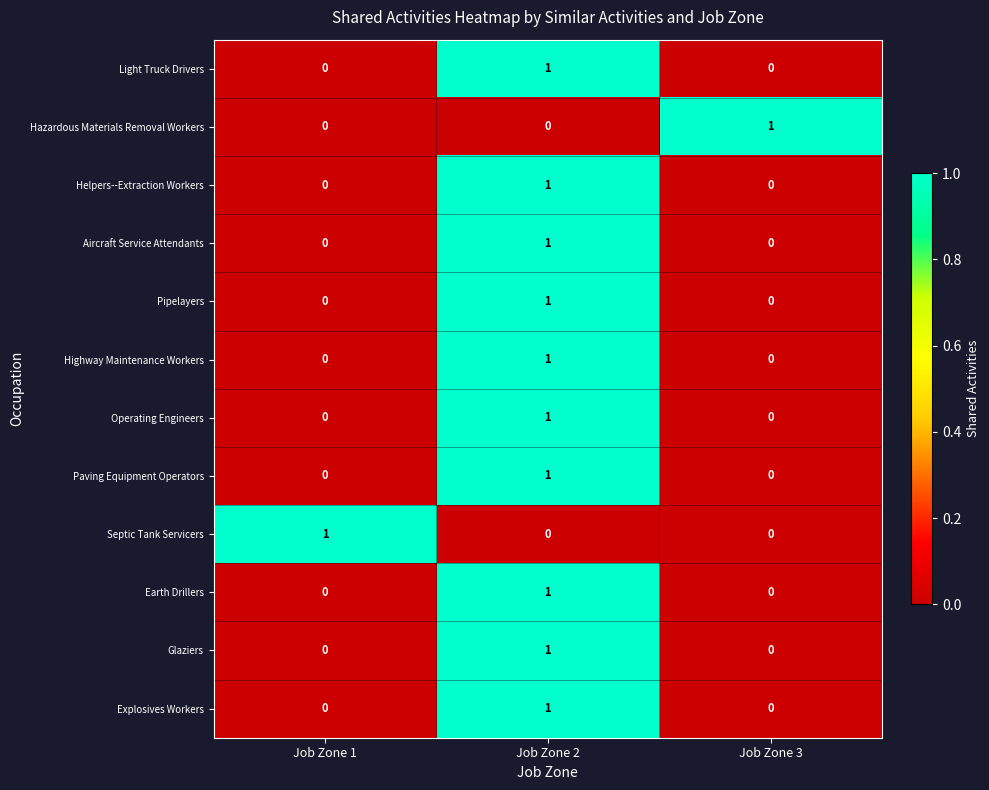

What is the total value across all series at Job Zone 2?

10